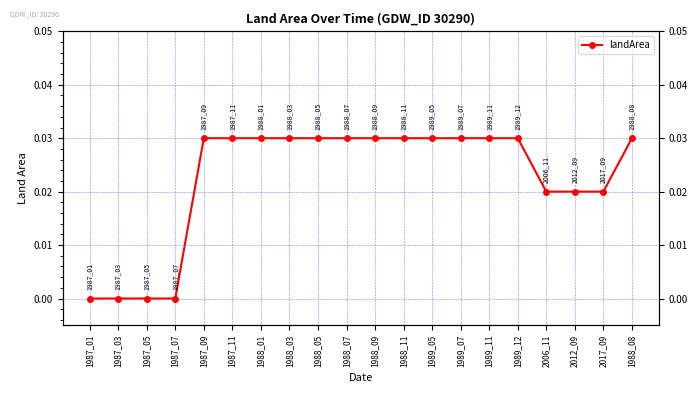

List the labels in order of value, largest first.

1987_09, 1987_11, 1988_01, 1988_03, 1988_05, 1988_07, 1988_09, 1988_11, 1989_05, 1989_07, 1989_11, 1989_12, 1988_08, 2006_11, 2012_09, 2017_09, 1987_01, 1987_03, 1987_05, 1987_07